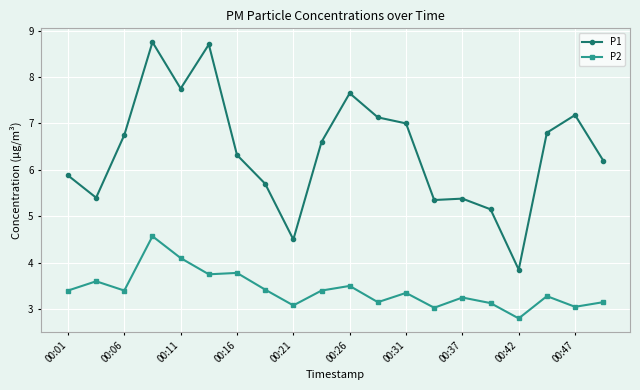

How many lines are shown in the chart?

2